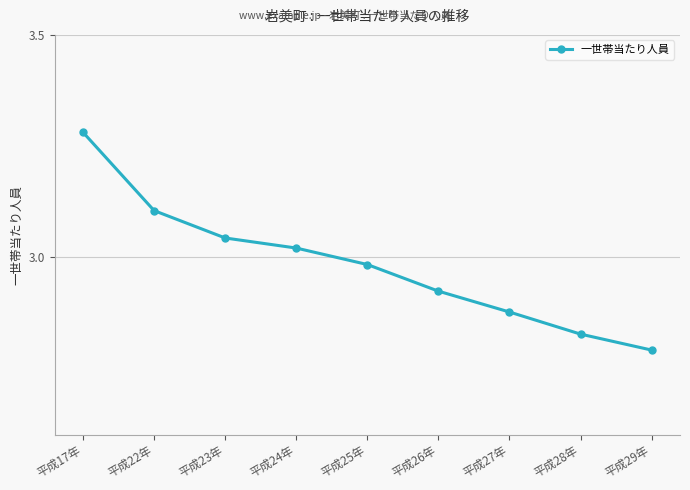

The chart shows a value of 1.5 at 平成23年. True or false?

False